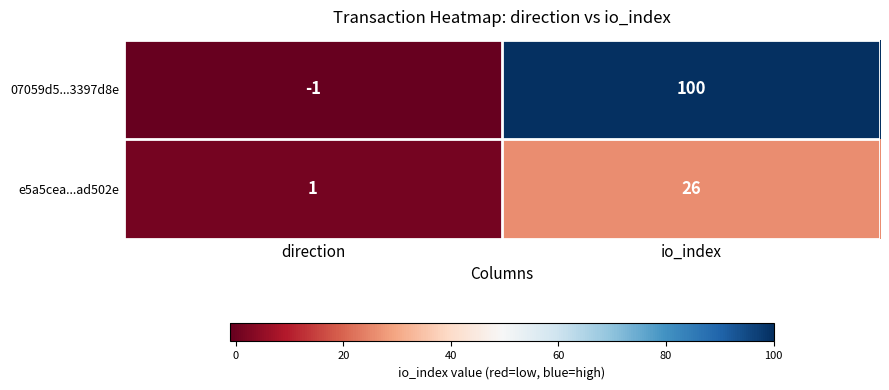

Reading left to right, list all the values displayed in this chart.

07059d5...3397d8e: direction=-1	io_index=100
e5a5cea...ad502e: direction=1	io_index=26